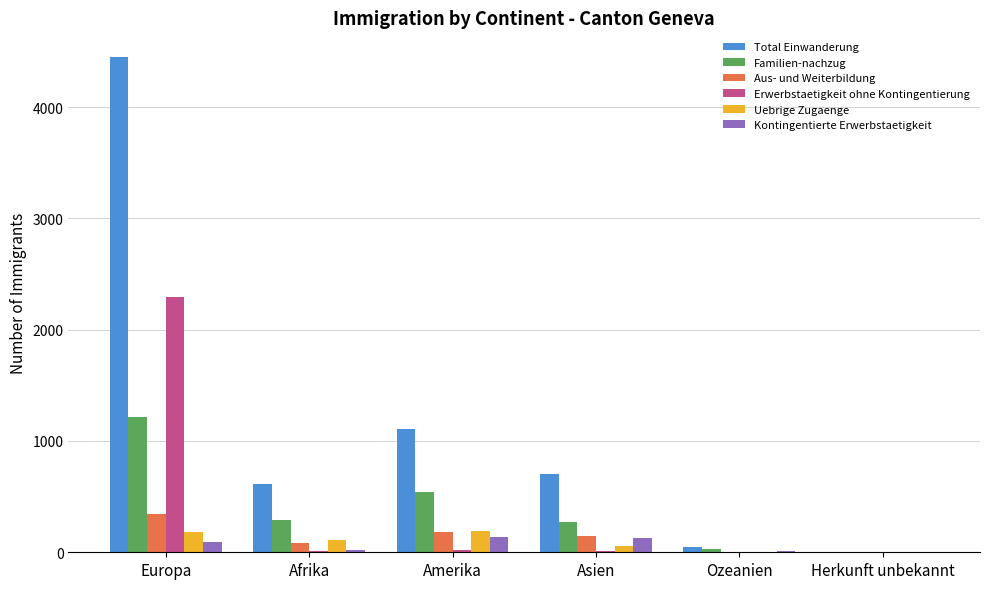

How many groups of bars are there?

6